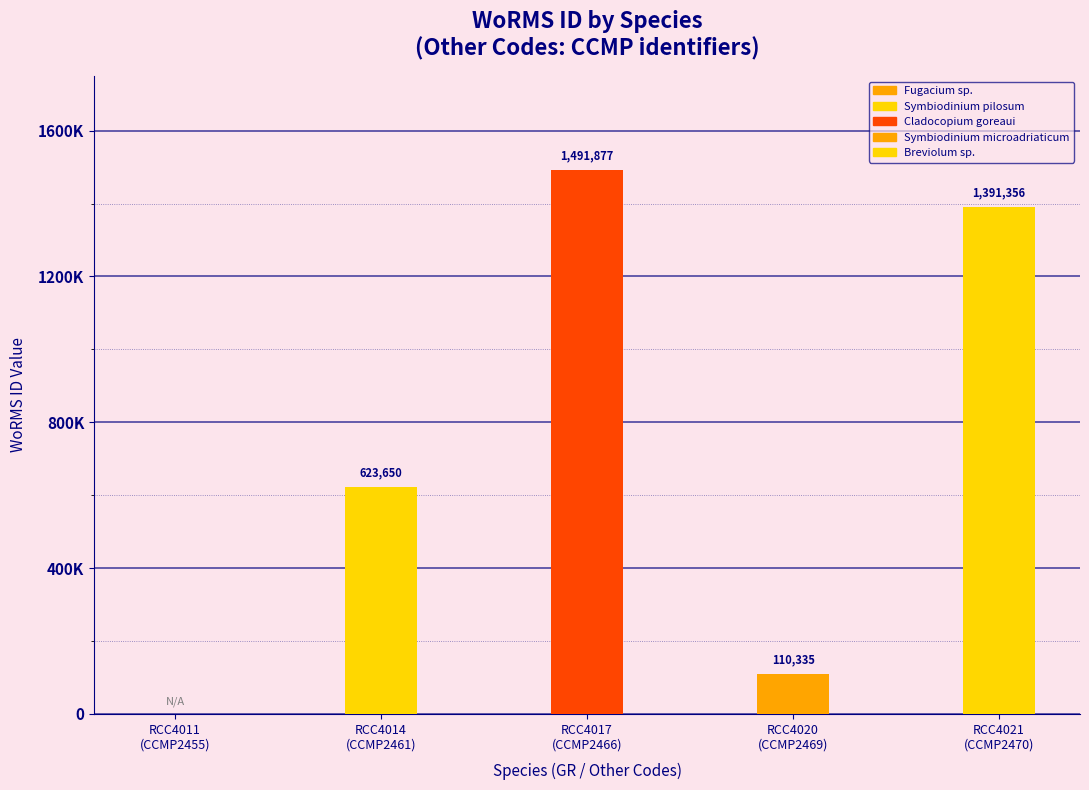

What is the average value?

723444